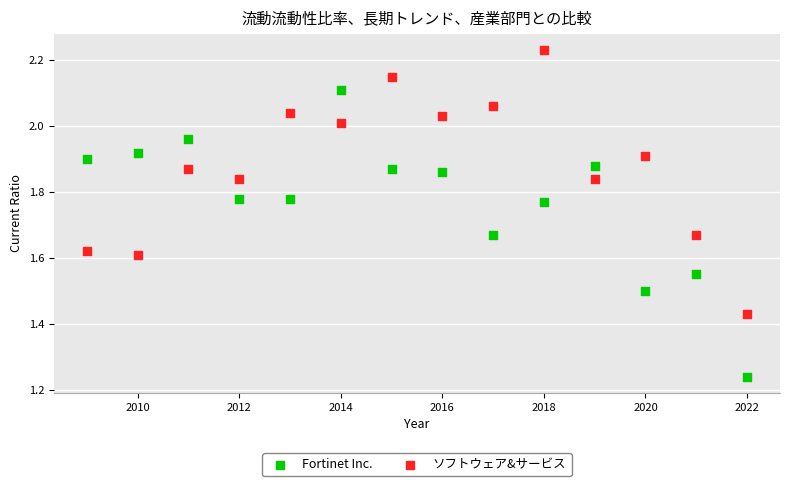

Which series has the widest spread of Y values?

Fortinet Inc.